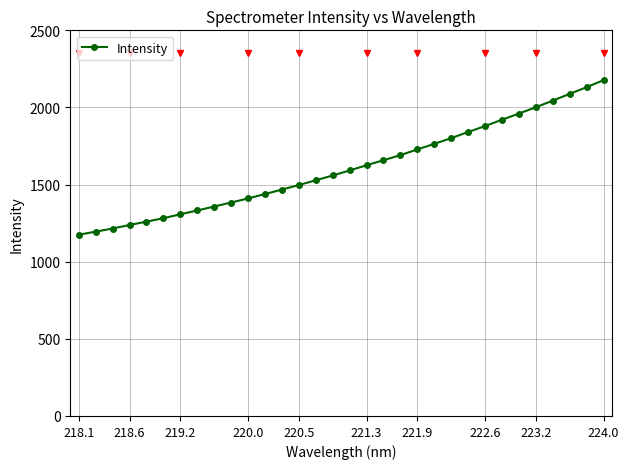

What is the maximum value shown in the chart?

2177.2